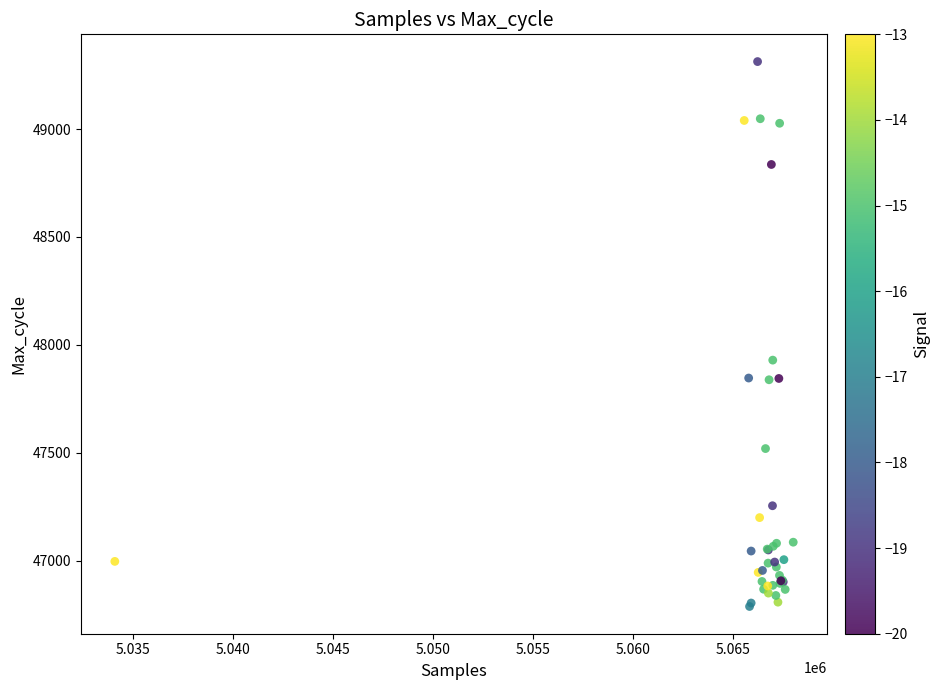

What Y value in the scatter plot is closest to 48050?

47929